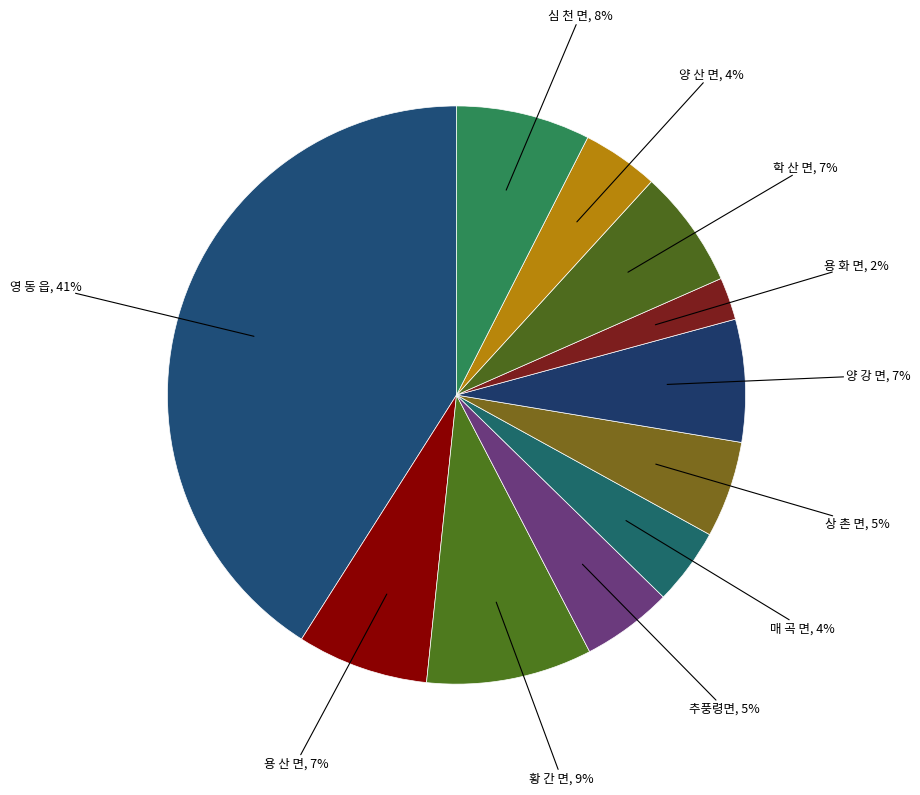

Count the number of slices in the pie.

11